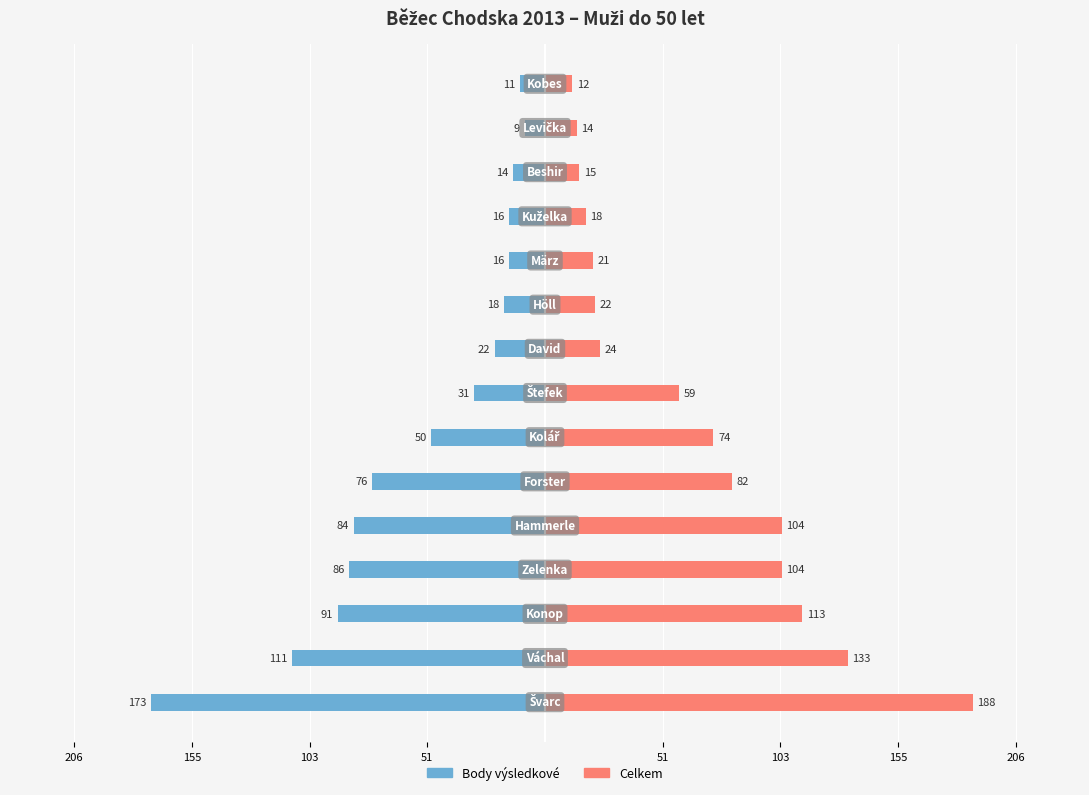

How many values in the Celkem series are below 59?

7